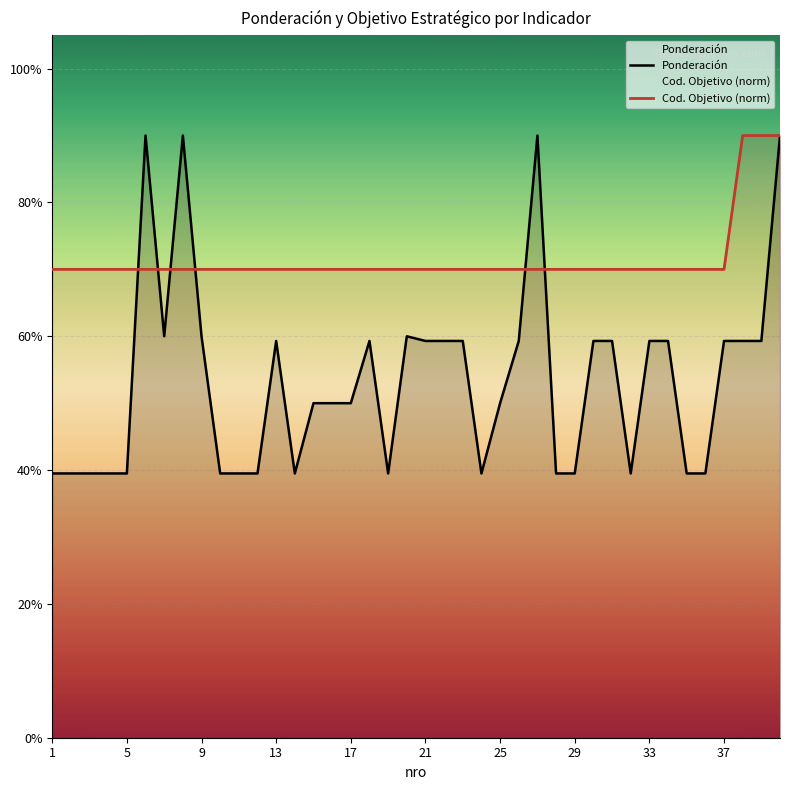

The Ponderación series shows 1.1 at 25. True or false?

False